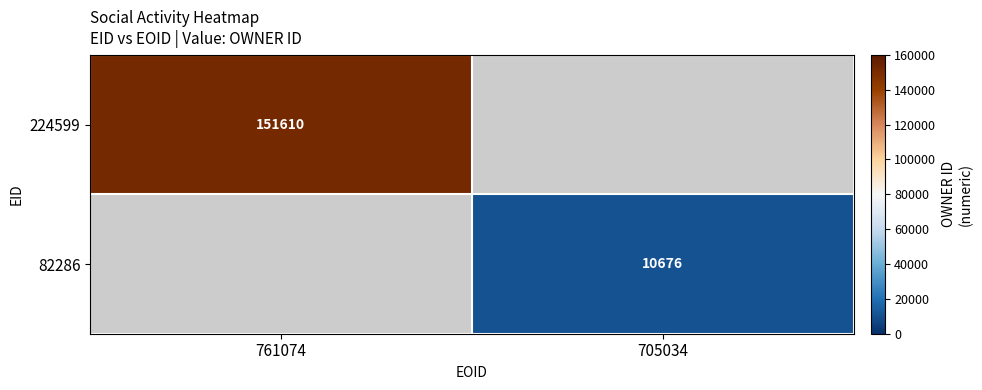

Is the value of 82286 at 705034 greater than the value of 224599 at 761074?

No